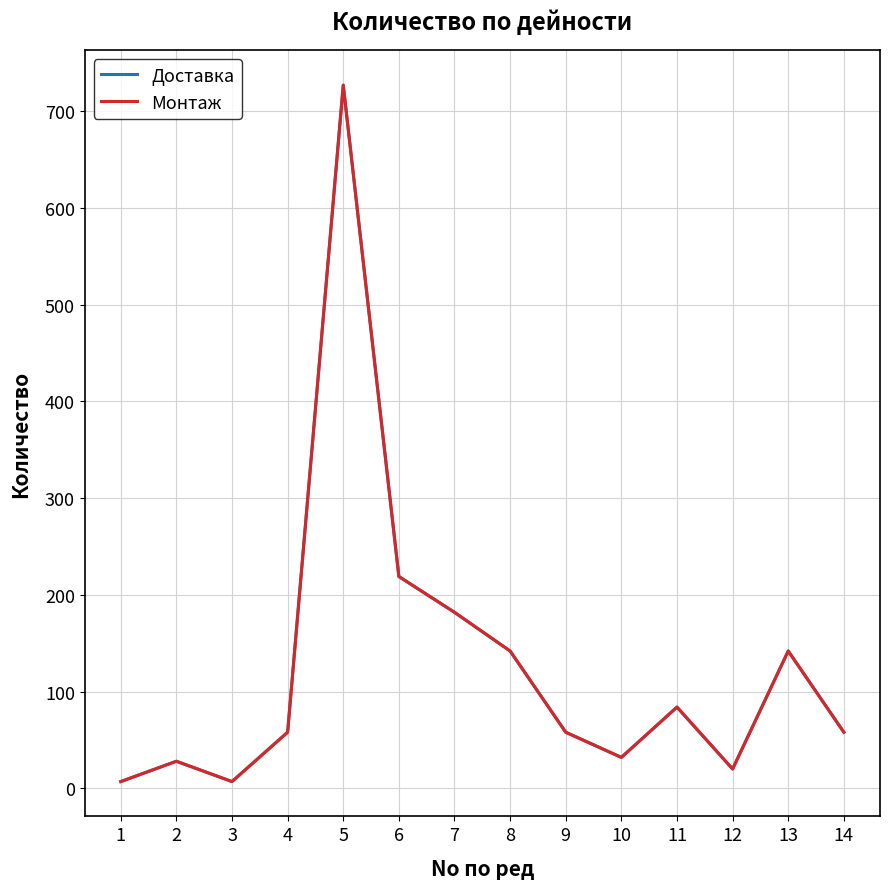

True or false: Монтаж has a value of 88 at 13.

False